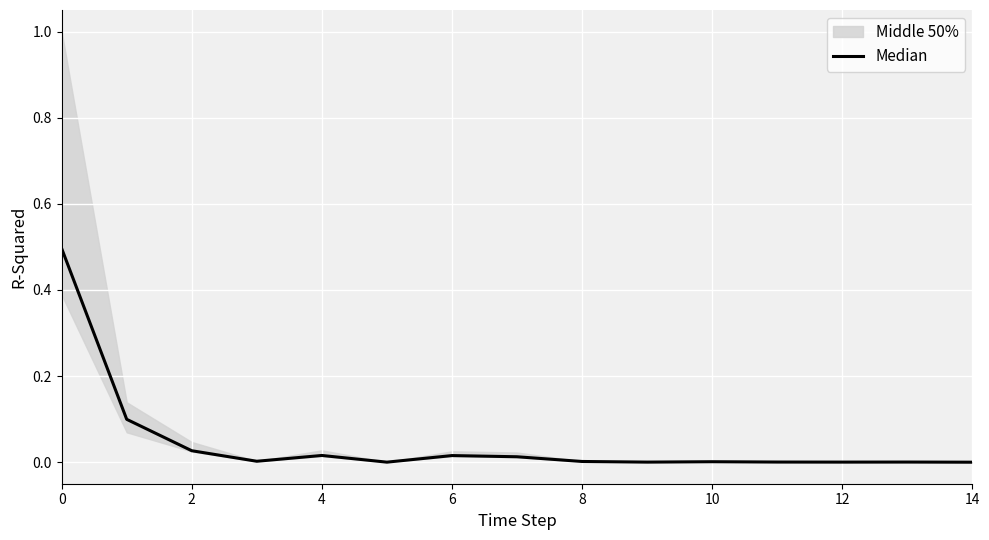

How many categories are shown in the chart?

15